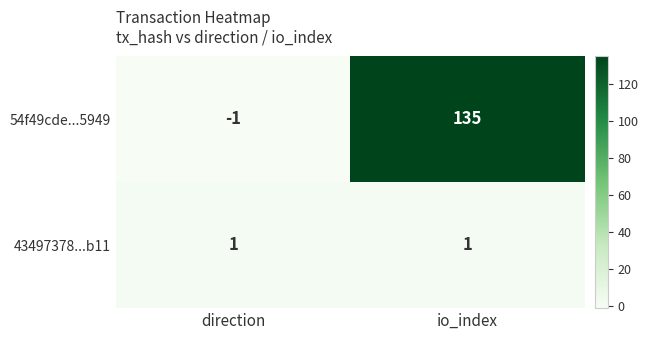

Is it true that 54f49cde...5949 equals -1 at direction?

True